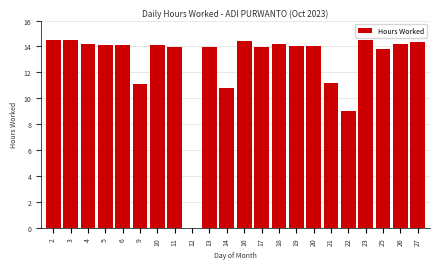

What is the sum of the values at 25 and 9?

25.0